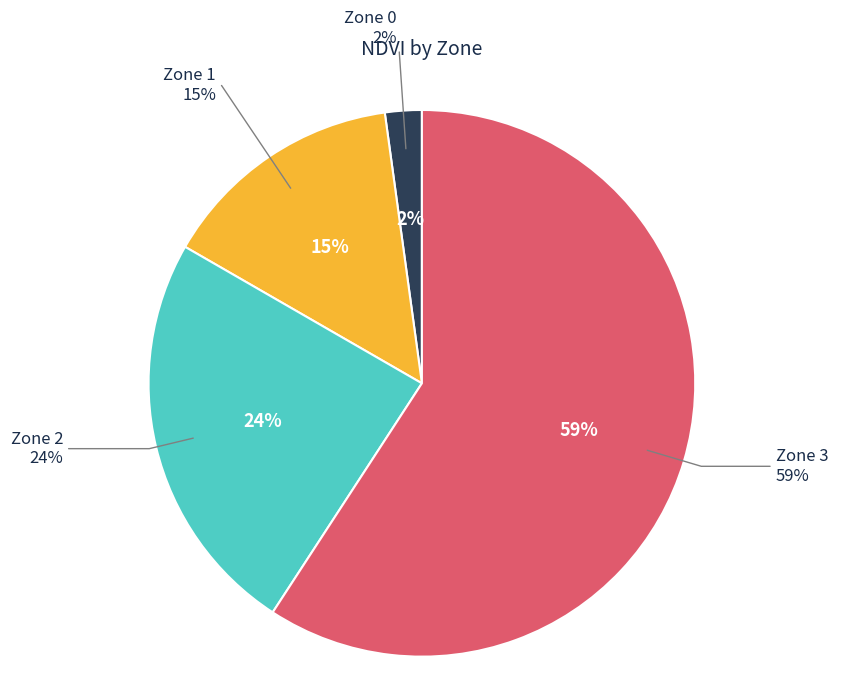

Approximately how many times larger is the value at Zone 0 compared to Zone 2?

0.1